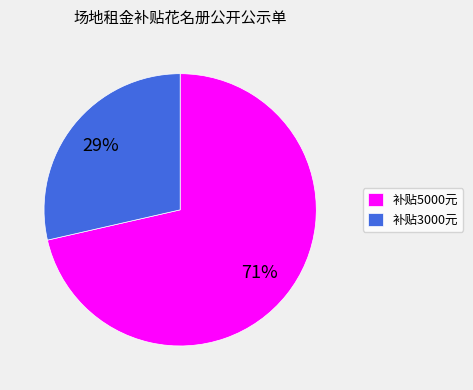

What is the ratio of the value at 补贴3000元 to the value at 补贴5000元?

0.4